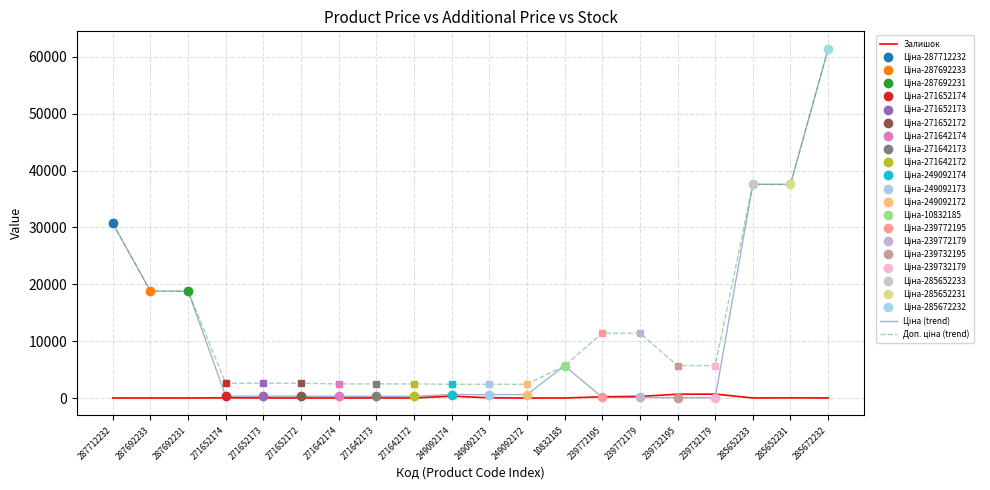

Reading right to left, extract all data points from this chart.

Залишок: 16.0	23.0	13.0	686.0	665.0	290.0	218.0	4.0	0.0	38.0	328.0	4.0	10.0	11.0	4.0	15.0	34.0	0.0	0.0	0.0
Ціна (trend): 61434.3	37593.6	37593.6	57.0	57.0	114.1	114.1	5673.8	603.7	603.7	603.7	310.3	310.3	310.3	324.8	324.8	324.8	18796.8	18796.8	30717.1
Доп. ціна (trend): 61434.3	37593.6	37593.6	5705.0	5705.0	11410.0	11410.0	5673.8	2414.8	2414.8	2414.8	2482.4	2482.4	2482.4	2598.3	2598.3	2598.3	18796.8	18796.8	30717.1